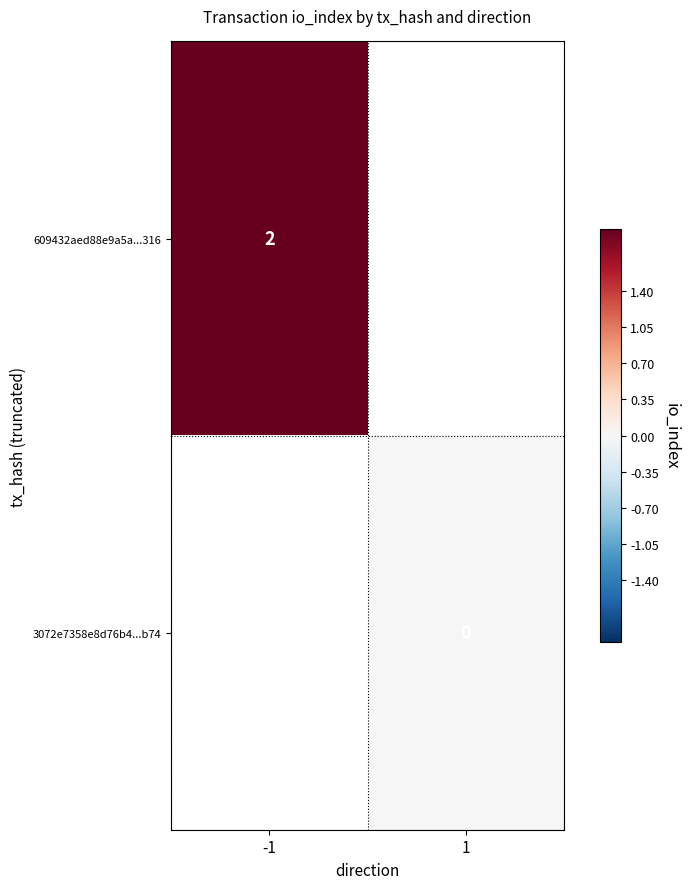

True or false: 609432aed88e9a5a...316 has a value of 2 at -1.

True